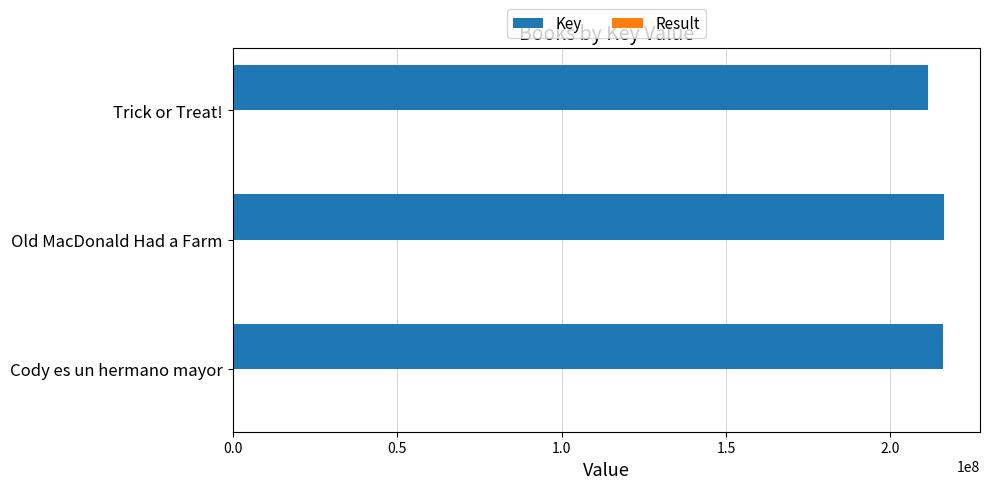

Is it true that Key equals 81846163 at Old MacDonald Had a Farm?

False